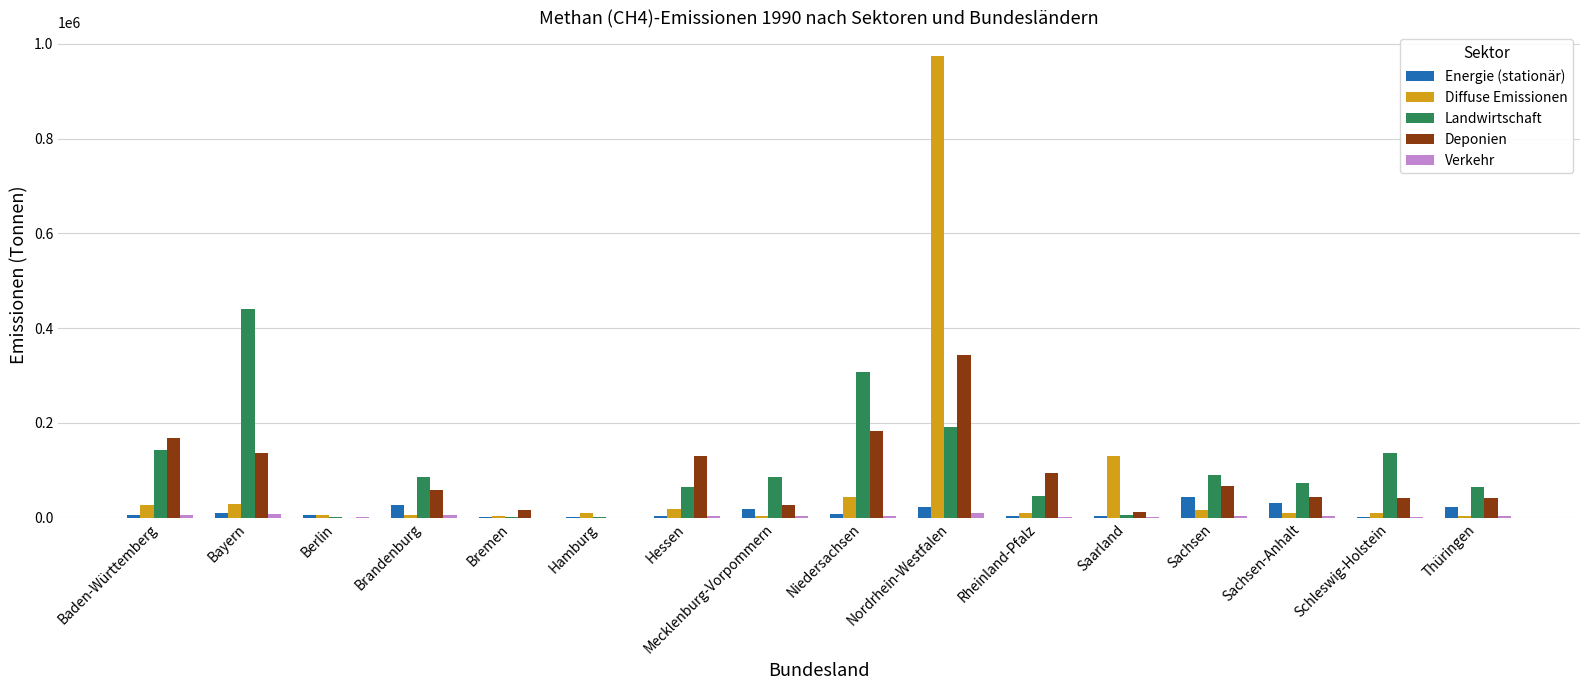

What is the highest value of the Deponien series?

343970